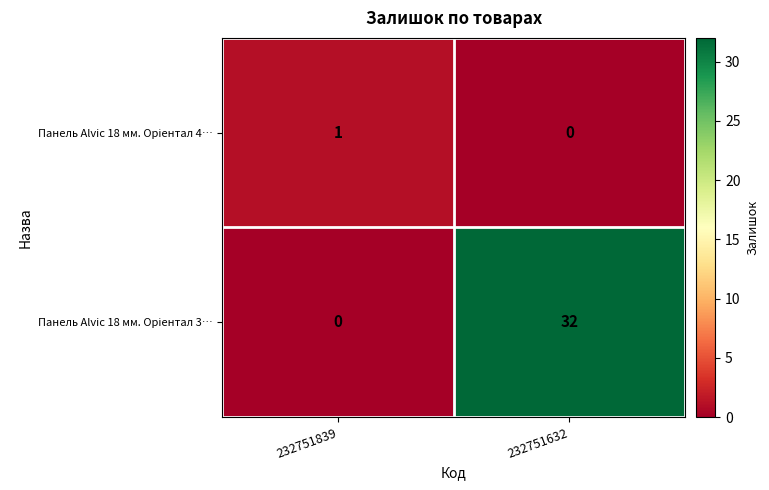

At which category is the sum across all series the highest?

232751632